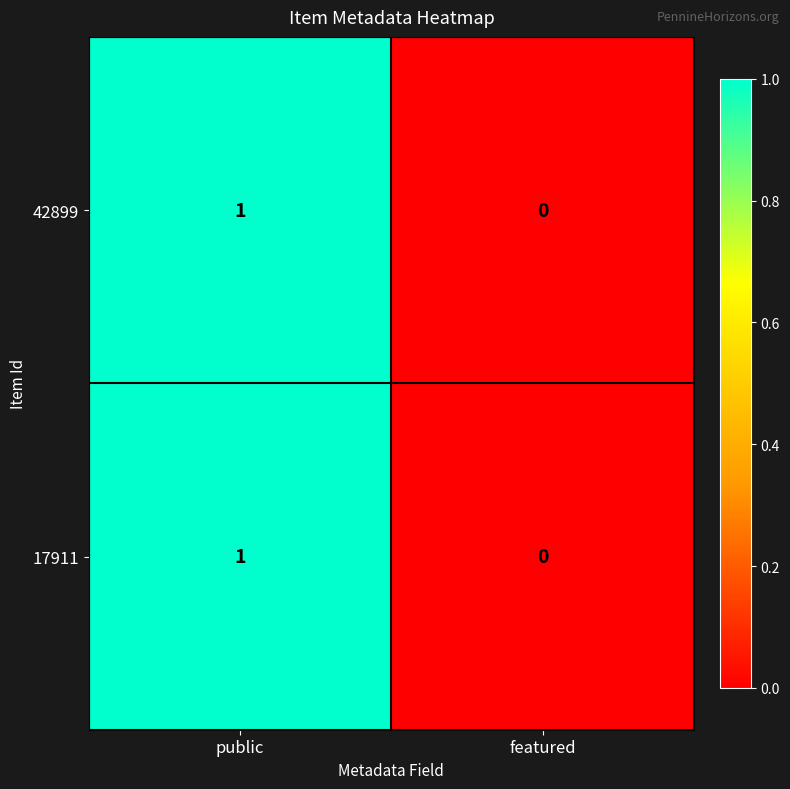

At which category is the sum across all series the highest?

public